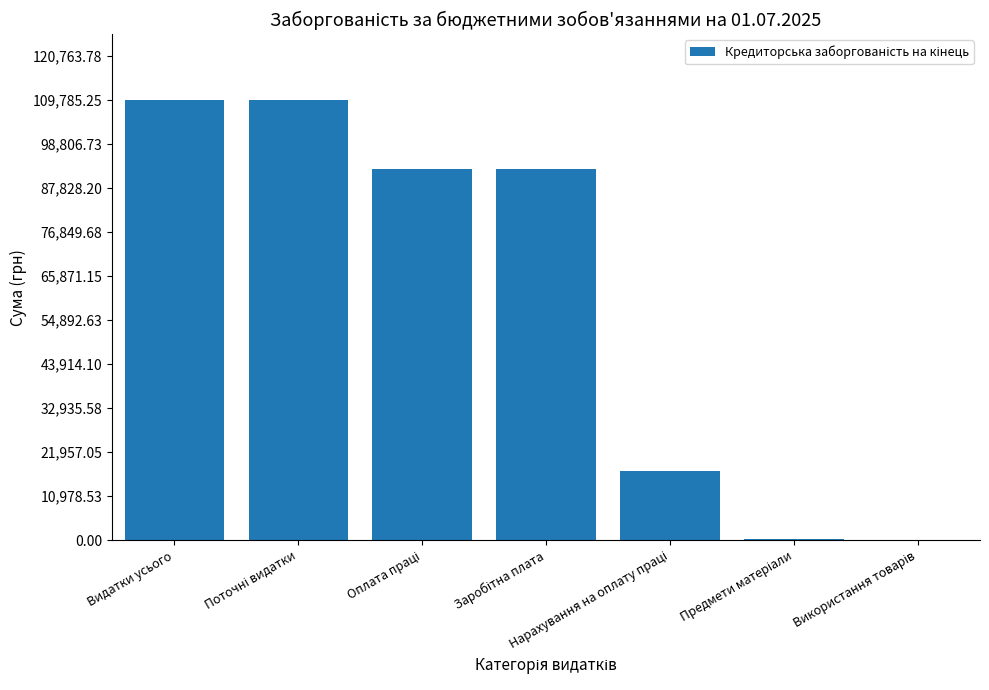

What is the sum of all values?

422254.9